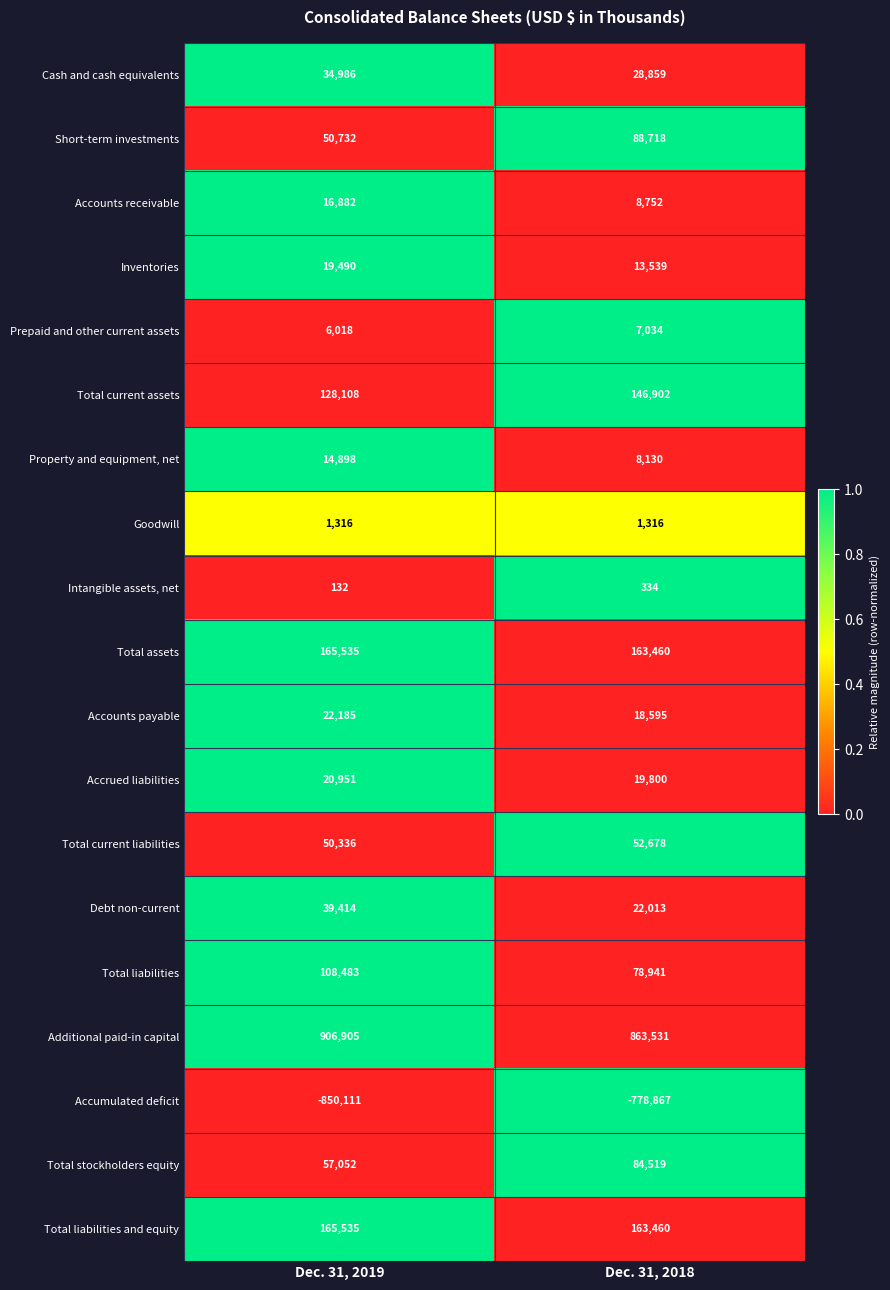

The Accounts receivable series shows 23409 at Dec. 31, 2019. True or false?

False